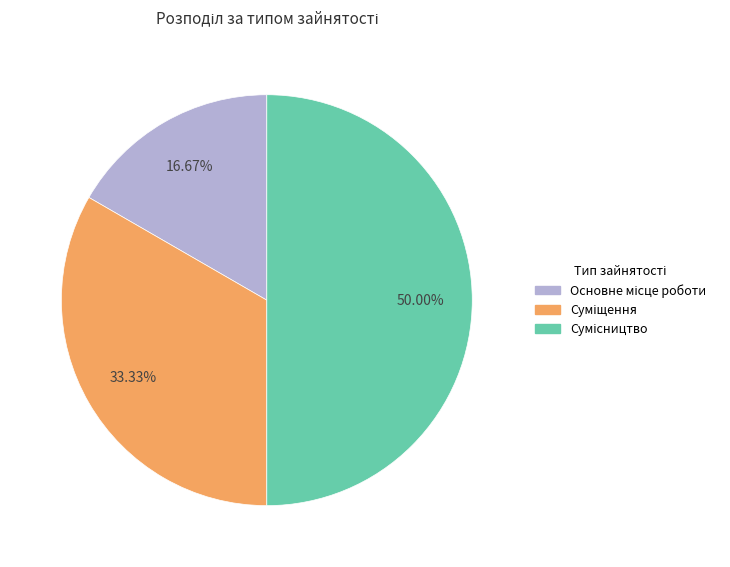

To the nearest percent, what portion does Суміщення represent?

33%